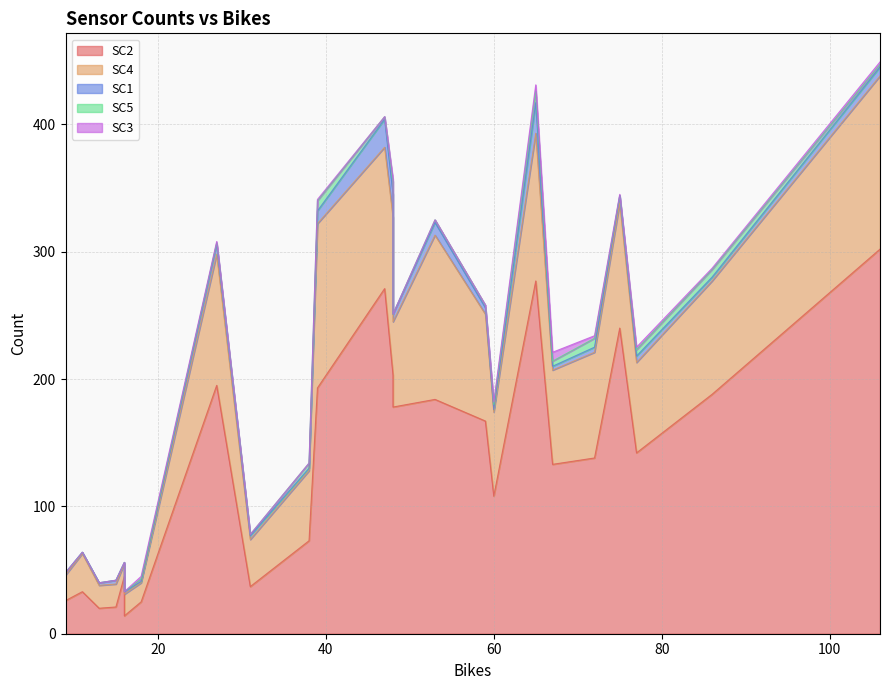

How many data points in SC1 are above 4?

11